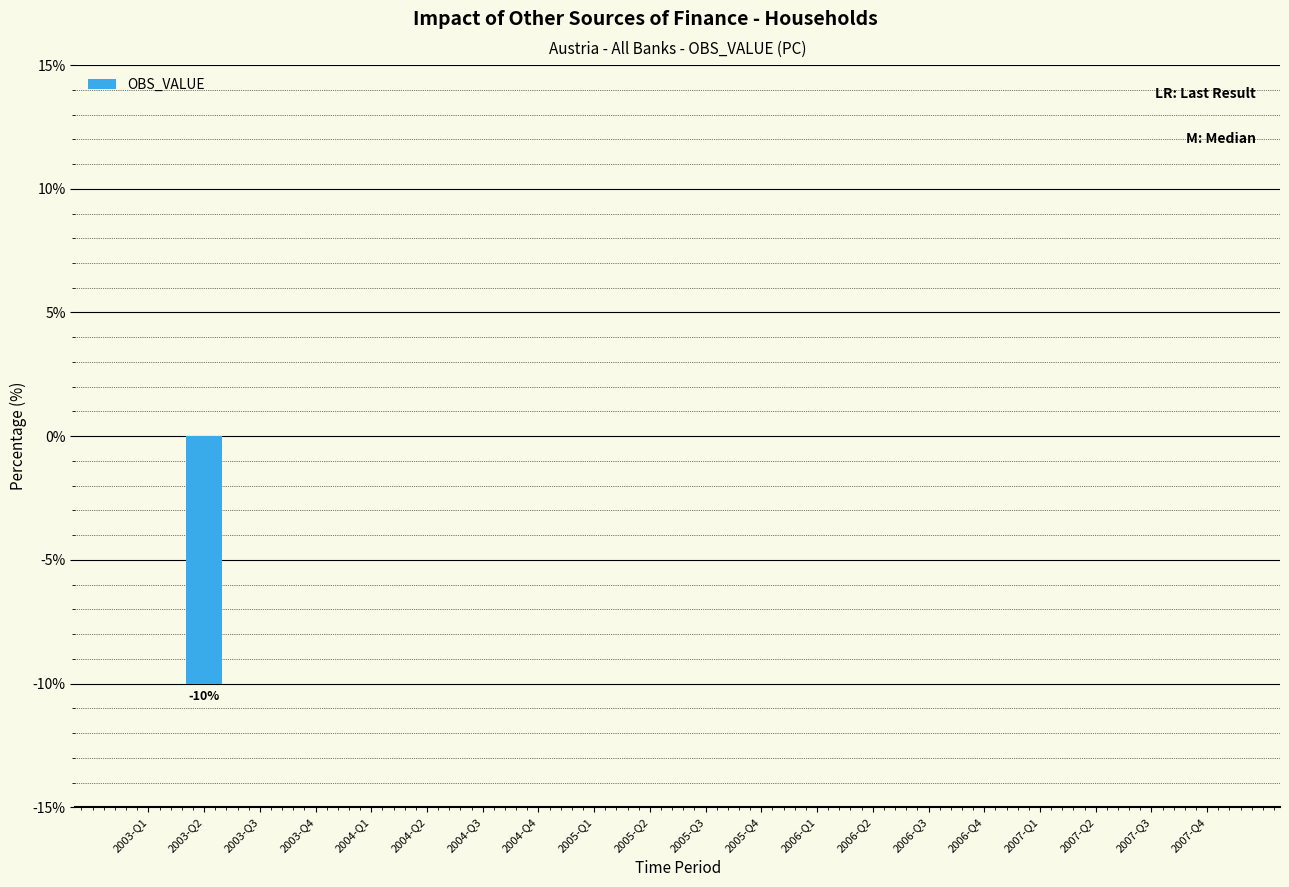

Is it true that the value at 2003-Q1 is -6?

False